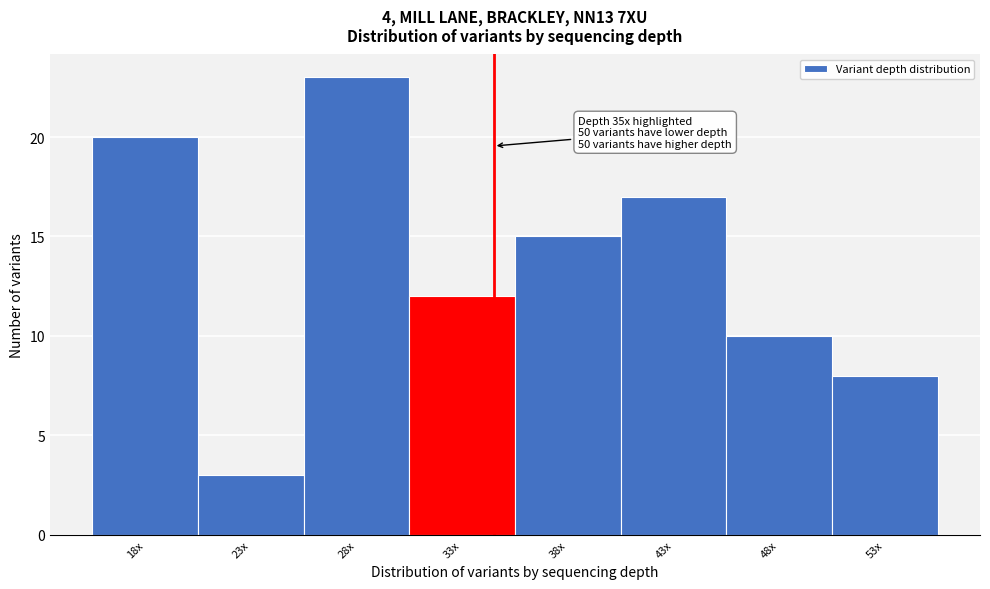

Reading left to right, extract all data points from this chart.

18x=20	23x=3	28x=23	33x=12	38x=15	43x=17	48x=10	53x=8